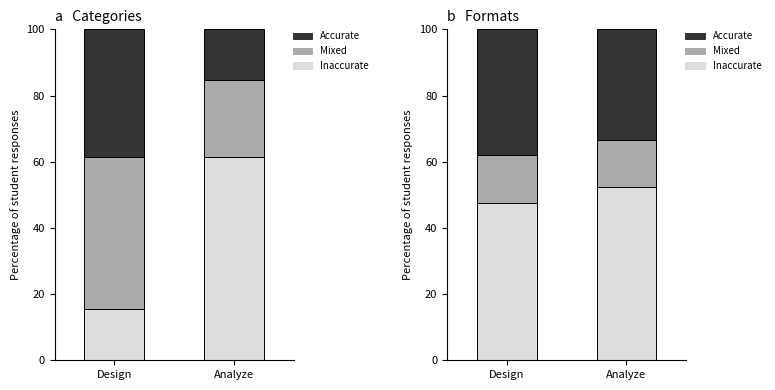

List the labels in order of Accurate value, smallest first.

Analyze, Design